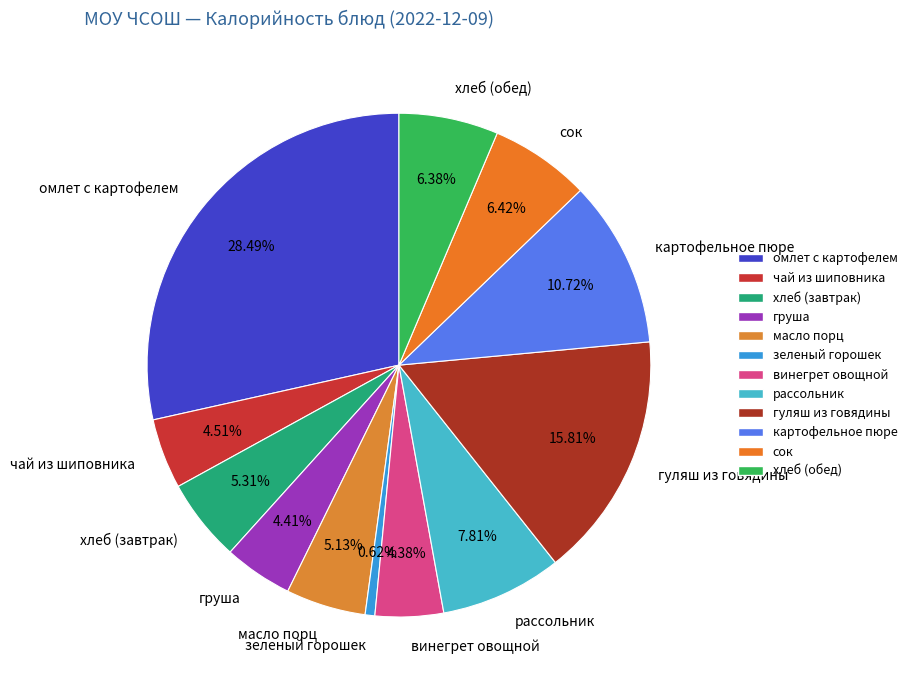

Between гуляш из говядины and хлеб (завтрак), which is larger?

гуляш из говядины